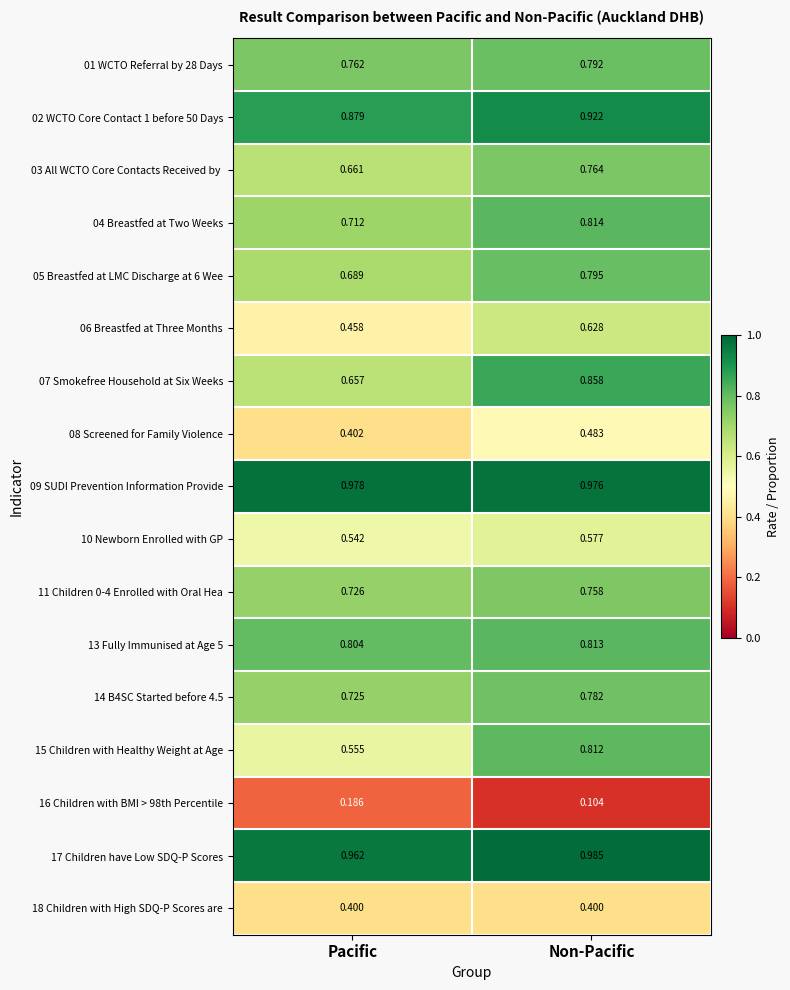

Which category has the highest value across all series?

Non-Pacific